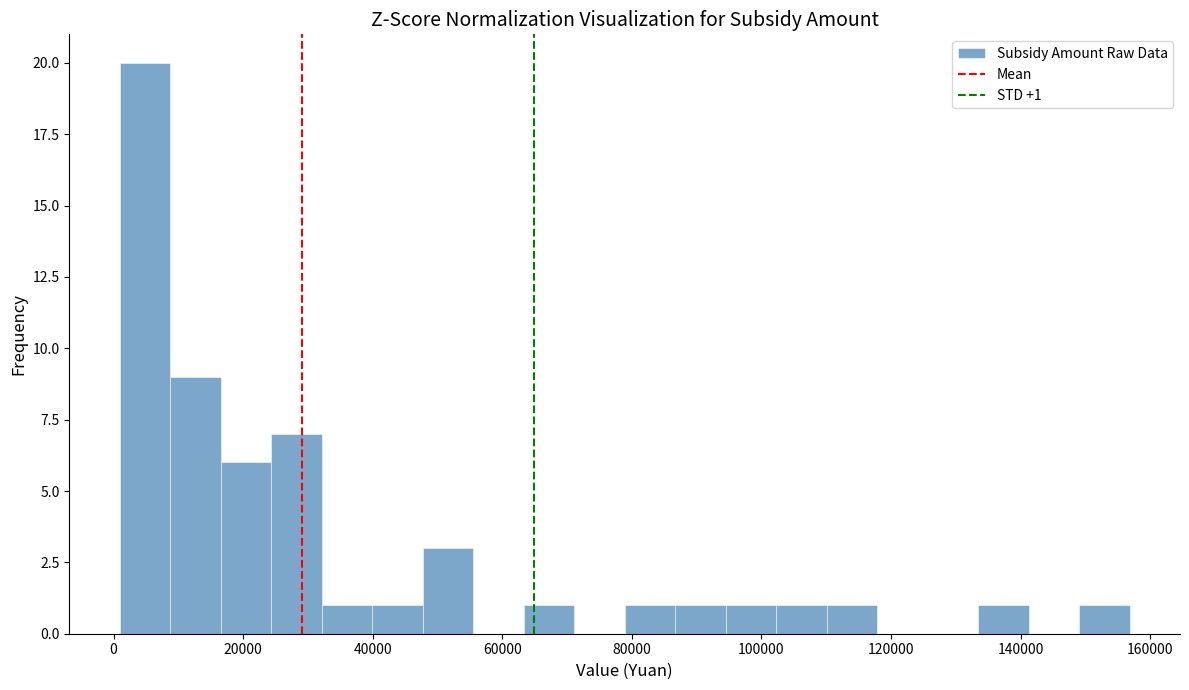

Around what value on the x-axis is the tallest bar? Give the approximate position of its centre, as read against the axis.

4000